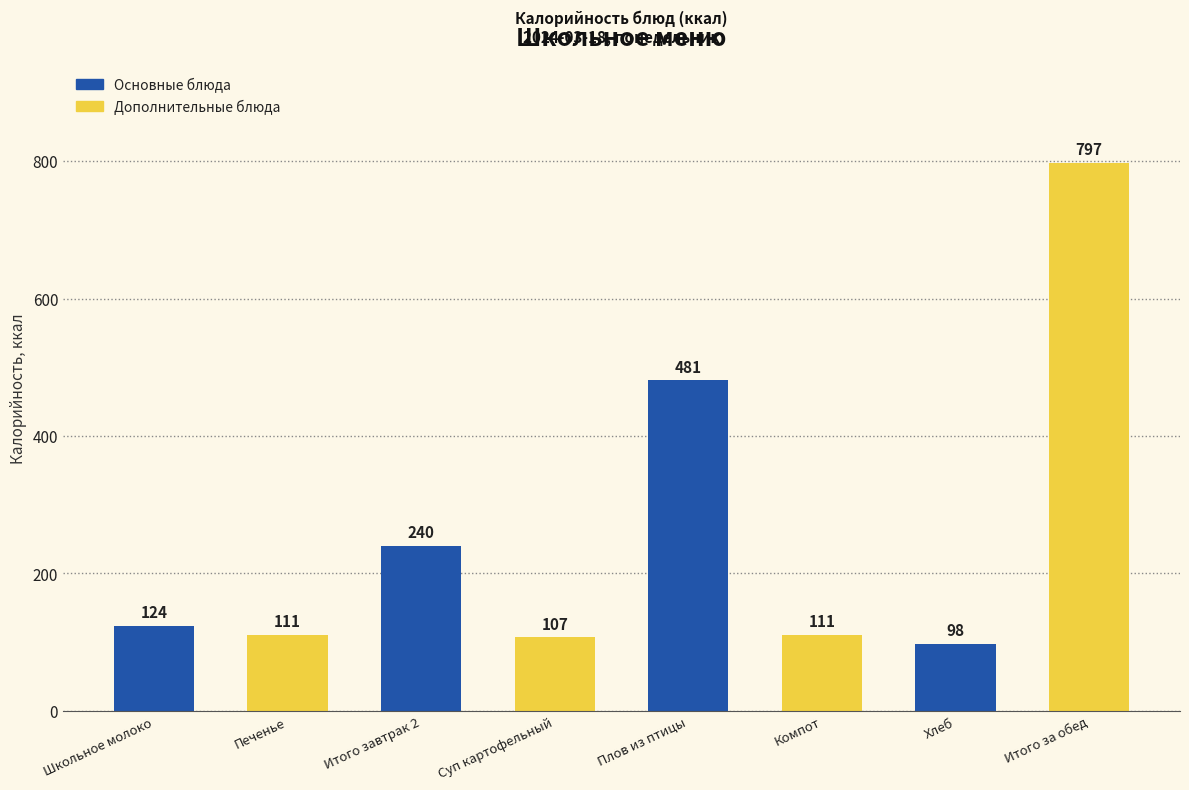

Does the chart contain any negative values?

No